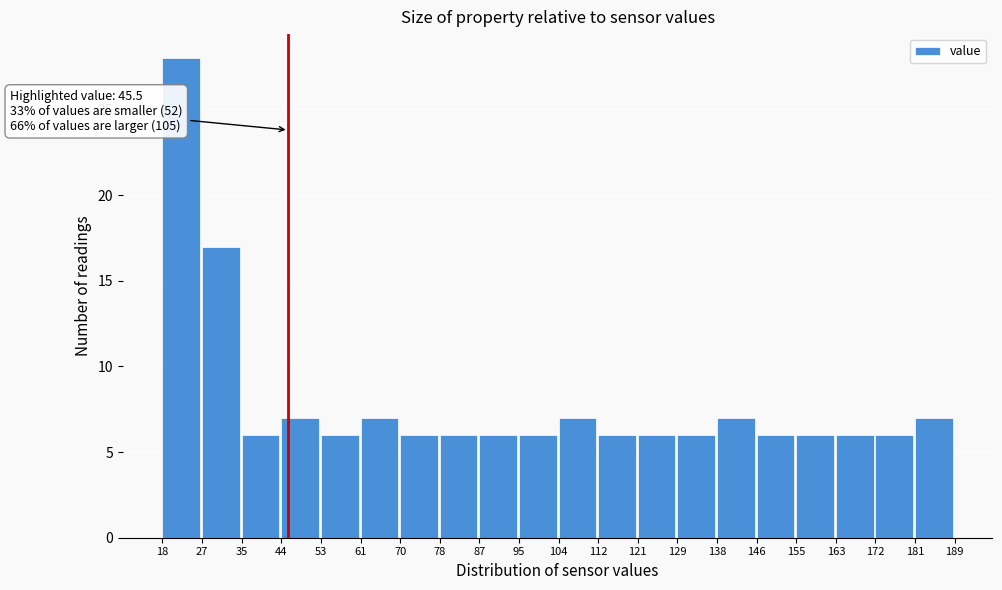

Over which range of the x-axis is the bar tallest?

18 to 27